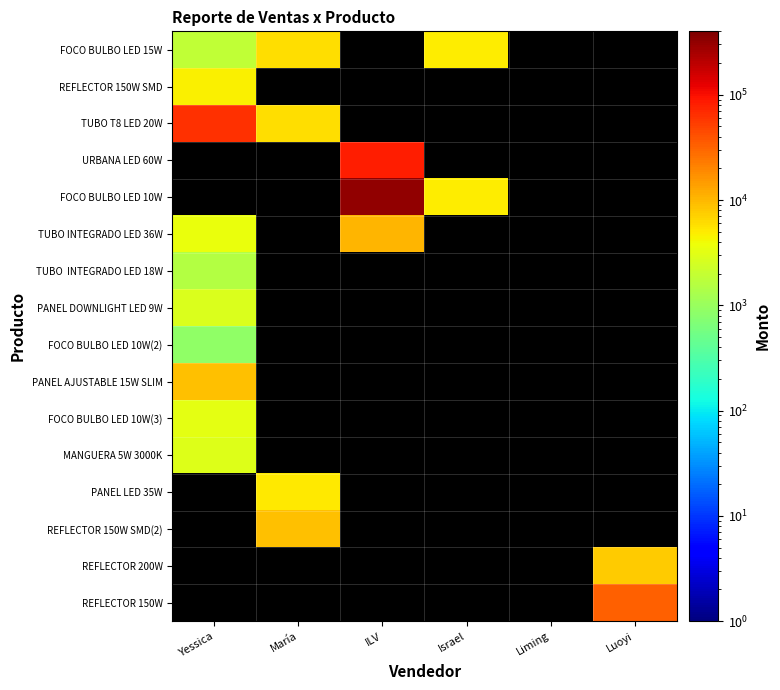

What is the difference between the maximum and minimum values in the TUBO T8 LED 20W series?

56310.0